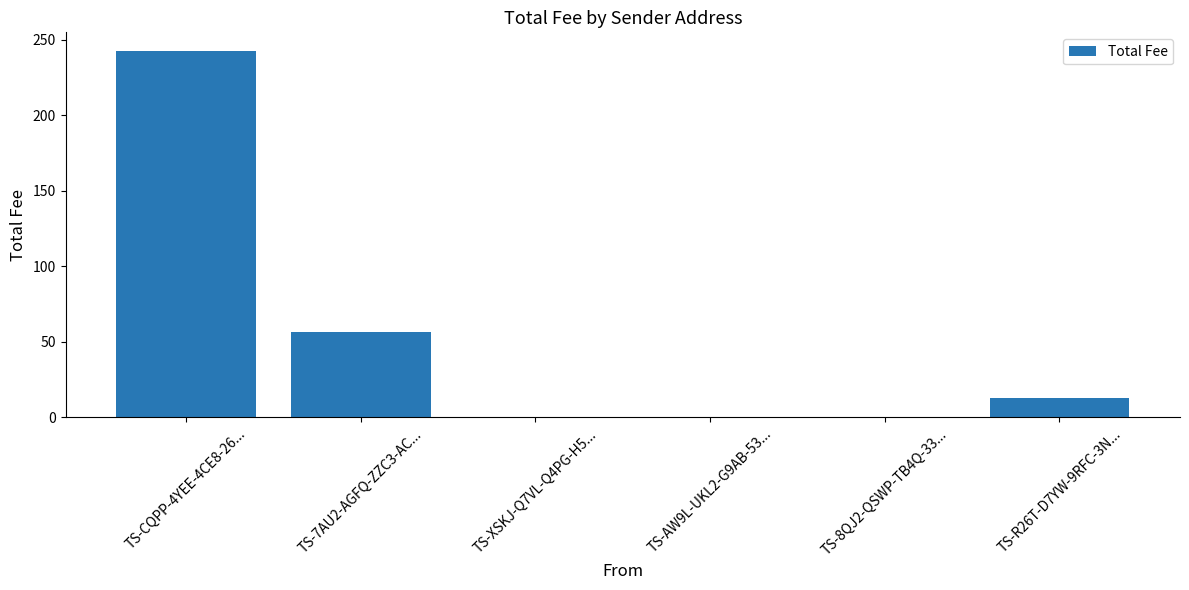

What is the ratio of the value at TS-7AU2-AGFQ-ZZC3-AC... to the value at TS-CQPP-4YEE-4CE8-26...?

0.2